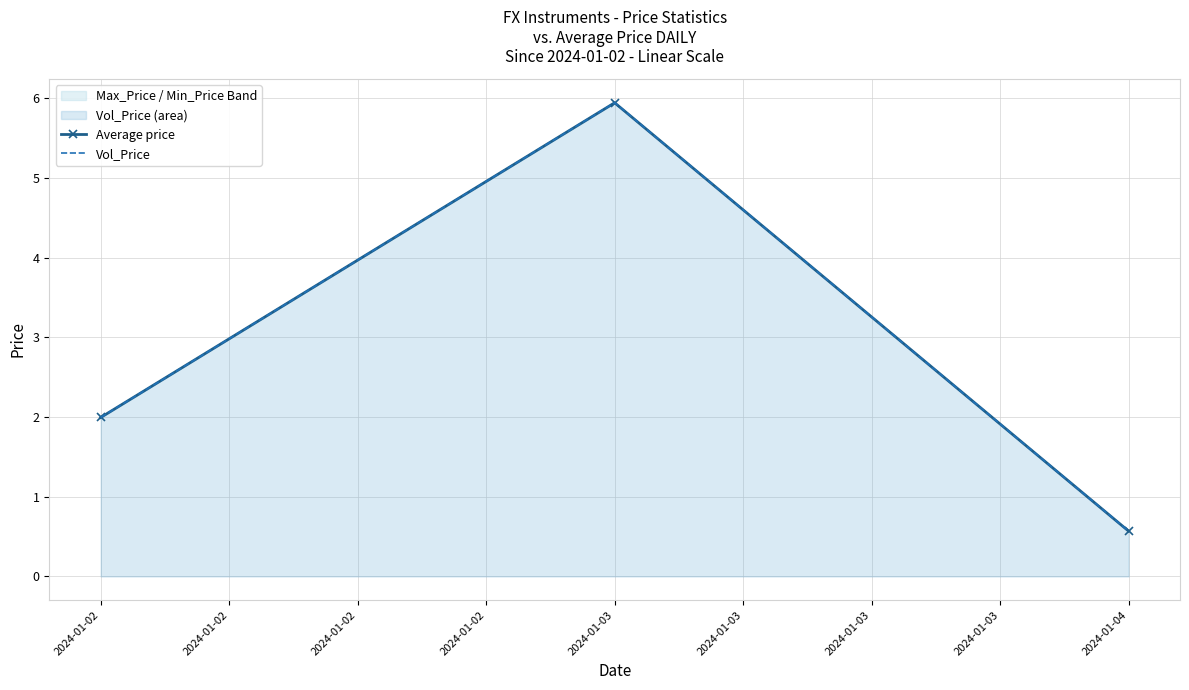

What is the total value across all series at 2024-01-02?

4.0